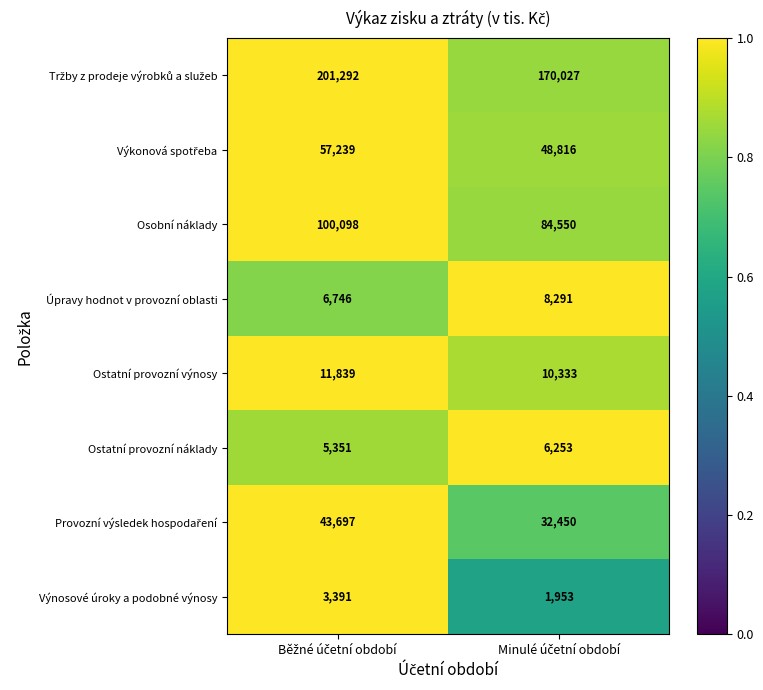

What is the sum of all Ostatní provozní výnosy values?

22172